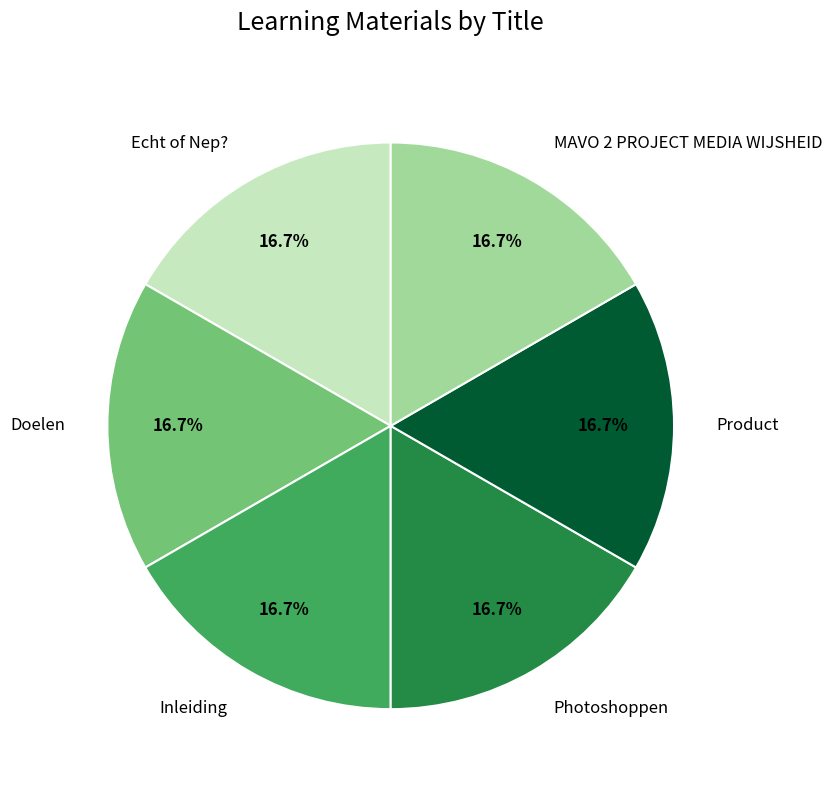

Is there a majority slice in this chart?

No